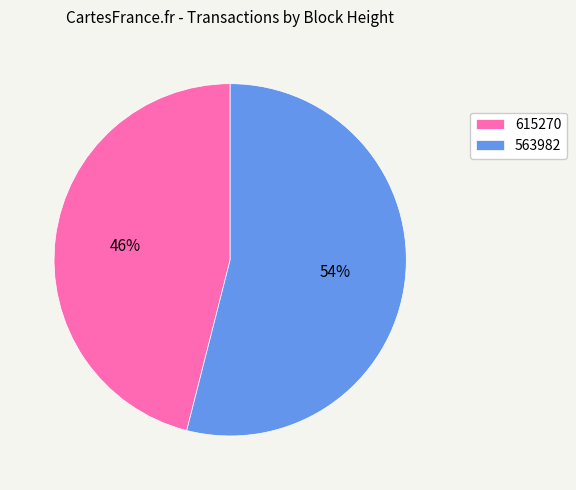

To the nearest percent, what percentage of the pie is 563982?

54%